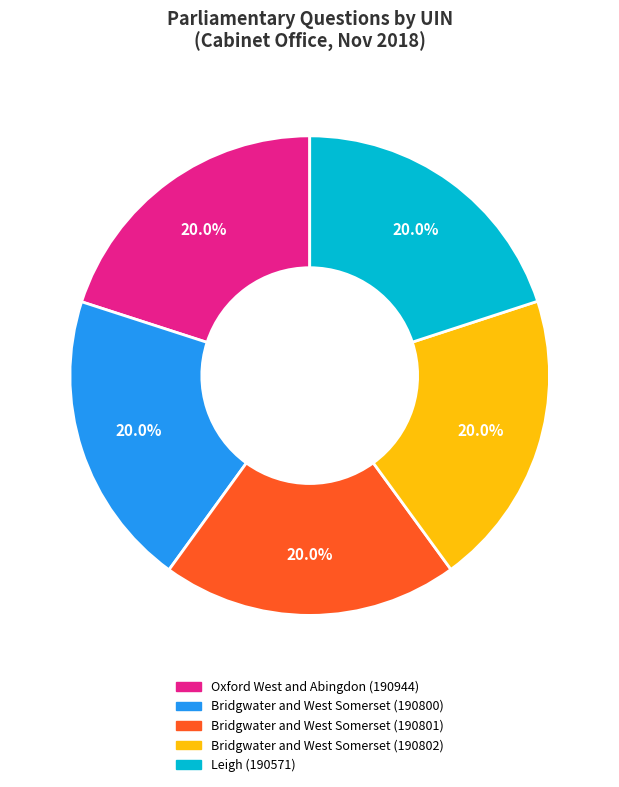

Does any single category account for the majority?

No